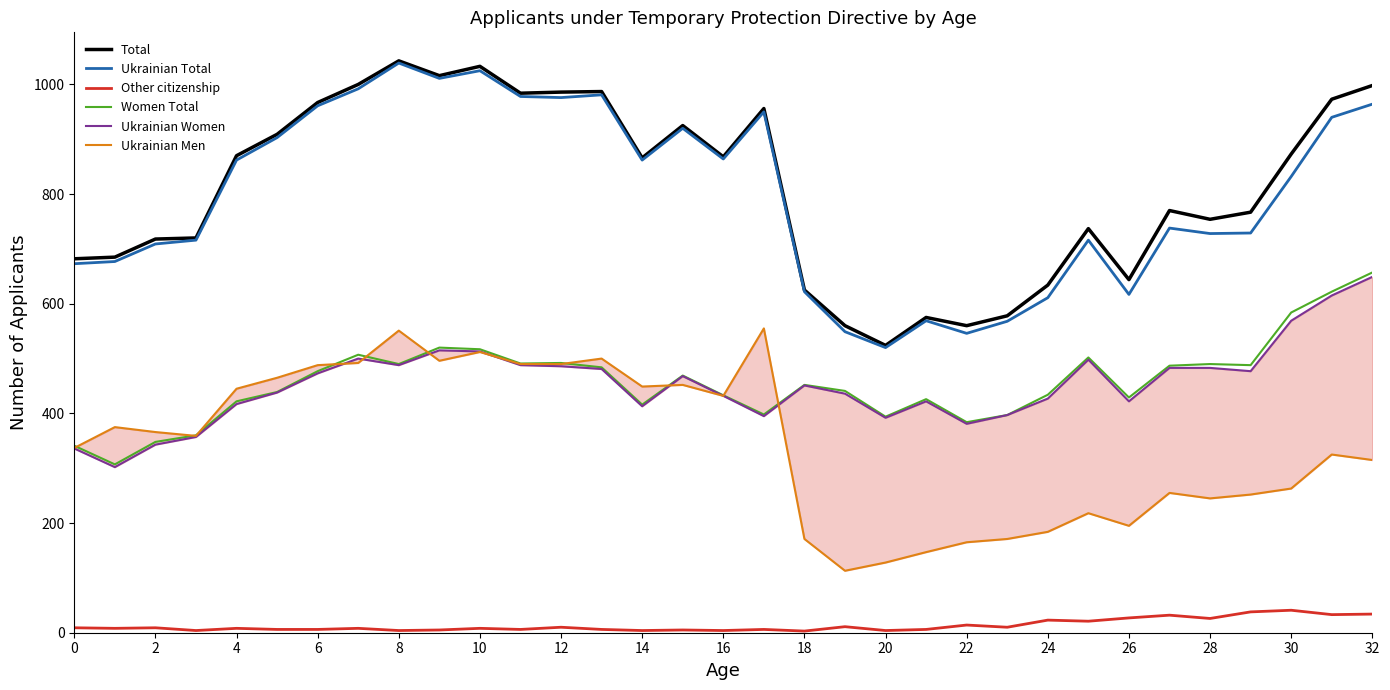

True or false: Women Total has a value of 682 at 22.

False